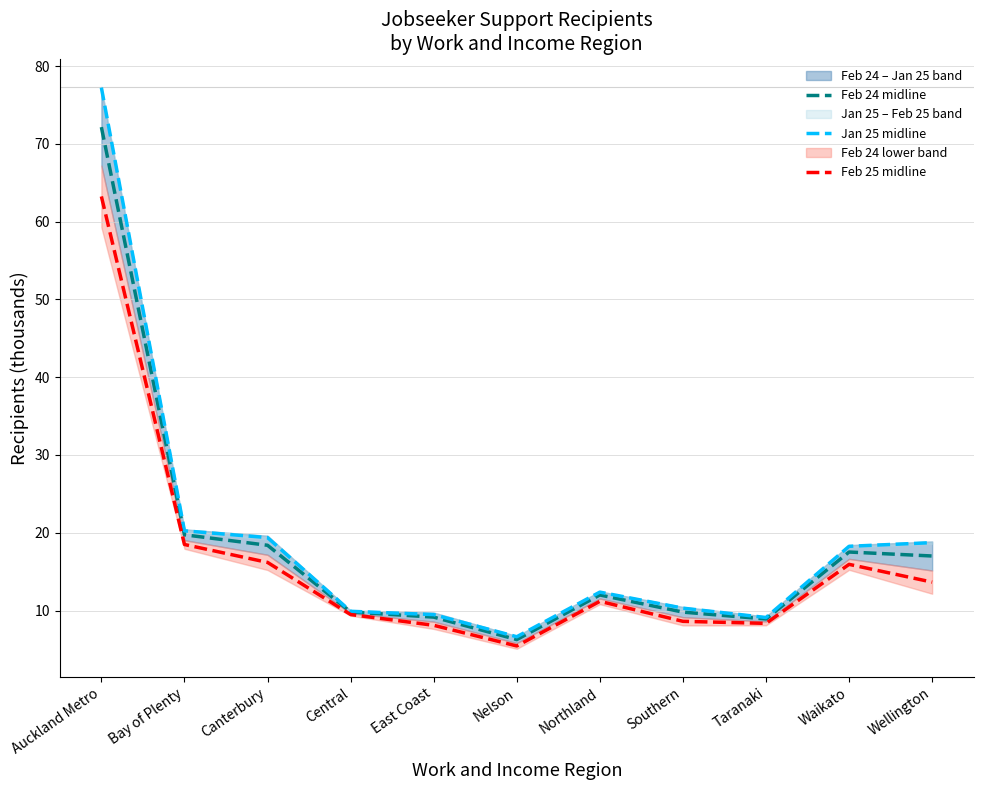

Reading right to left, what are all the values shown in this chart?

Feb 24 midline: 17.0	17.5	8.9	9.8	12.0	6.3	9.1	9.8	18.4	19.7	72.1
Jan 25 midline: 18.7	18.3	9.1	10.3	12.4	6.6	9.5	9.9	19.4	20.2	77.2
Feb 25 midline: 13.6	15.9	8.3	8.6	11.2	5.4	8.1	9.5	16.2	18.5	63.2